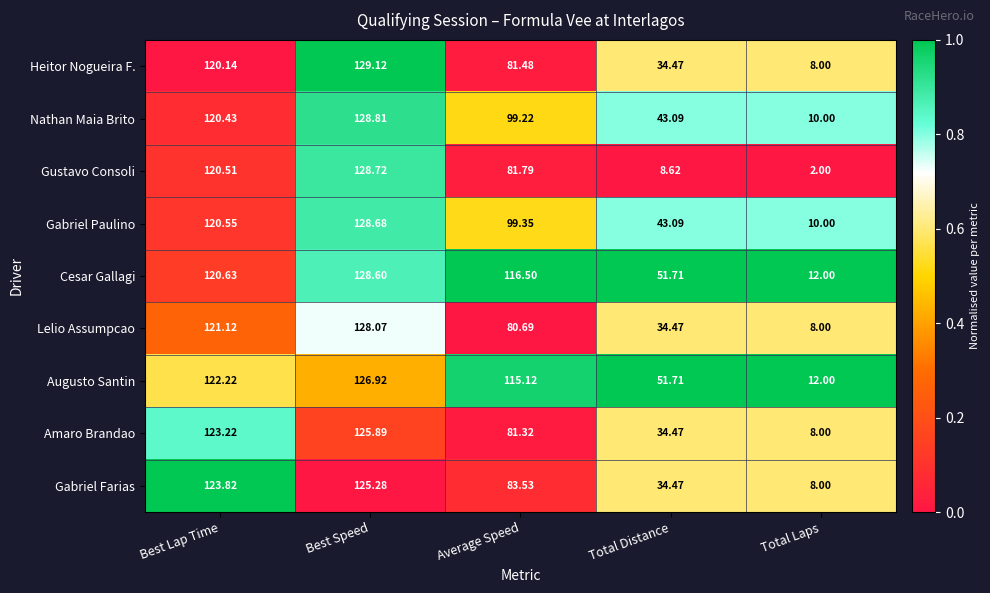

How many data points does each series have?

5